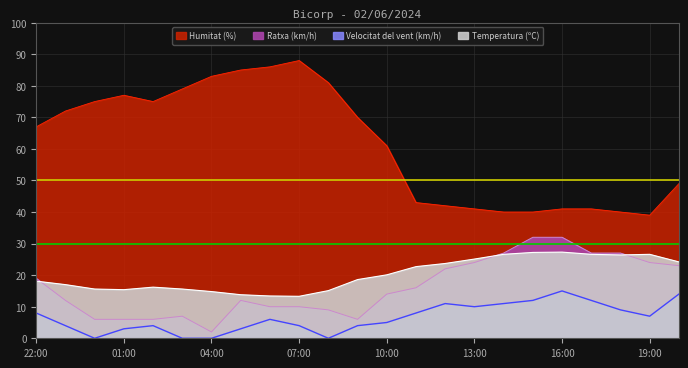

Does the chart display data point markers on the line(s)?

No